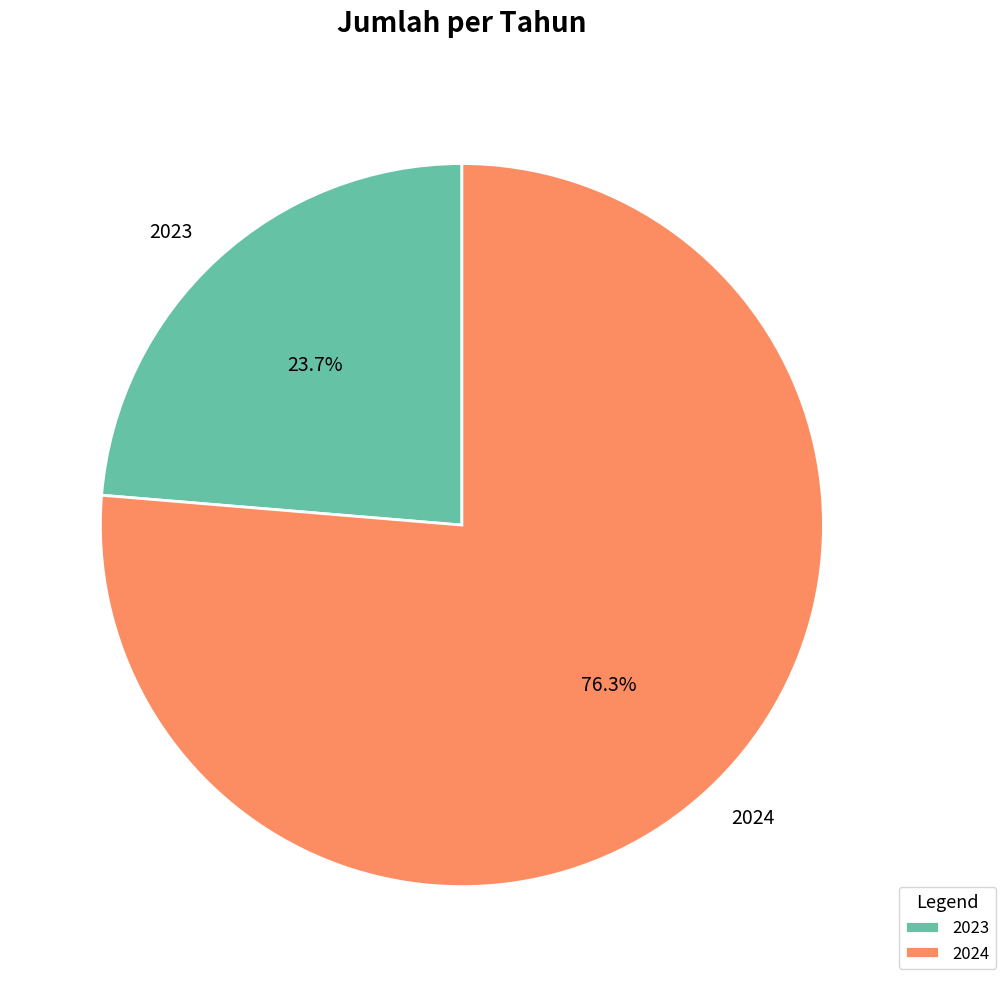

What is the largest slice in the pie chart?

2024